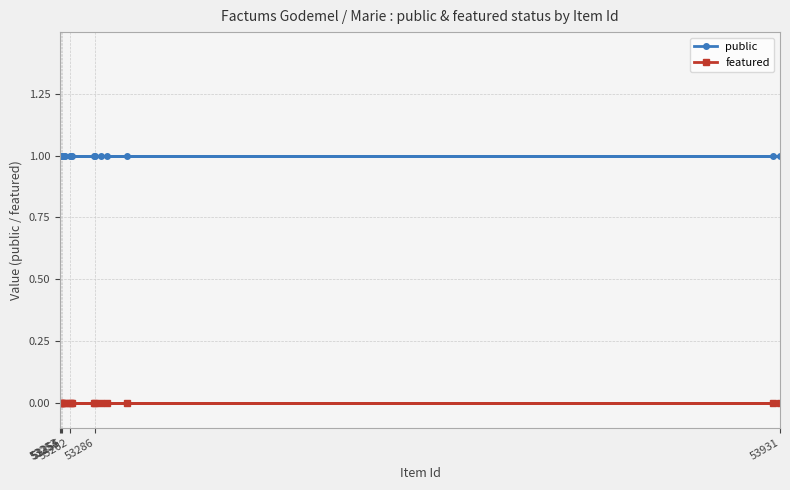

Where is public nearest to the value 1?

53255